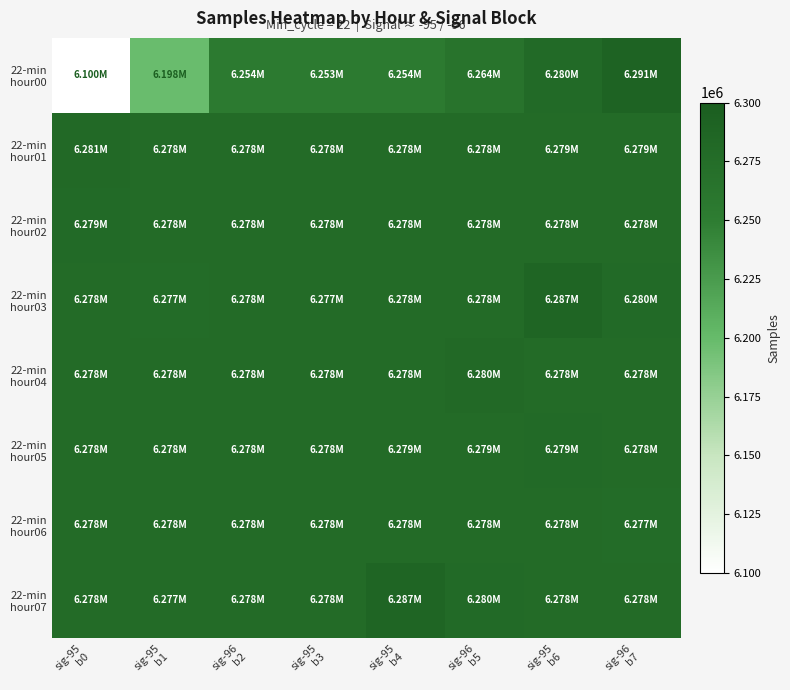

At sig-95 b0, list the series in order from largest to smallest.

22-min hour01, 22-min hour02, 22-min hour05, 22-min hour03, 22-min hour07, 22-min hour06, 22-min hour04, 22-min hour00